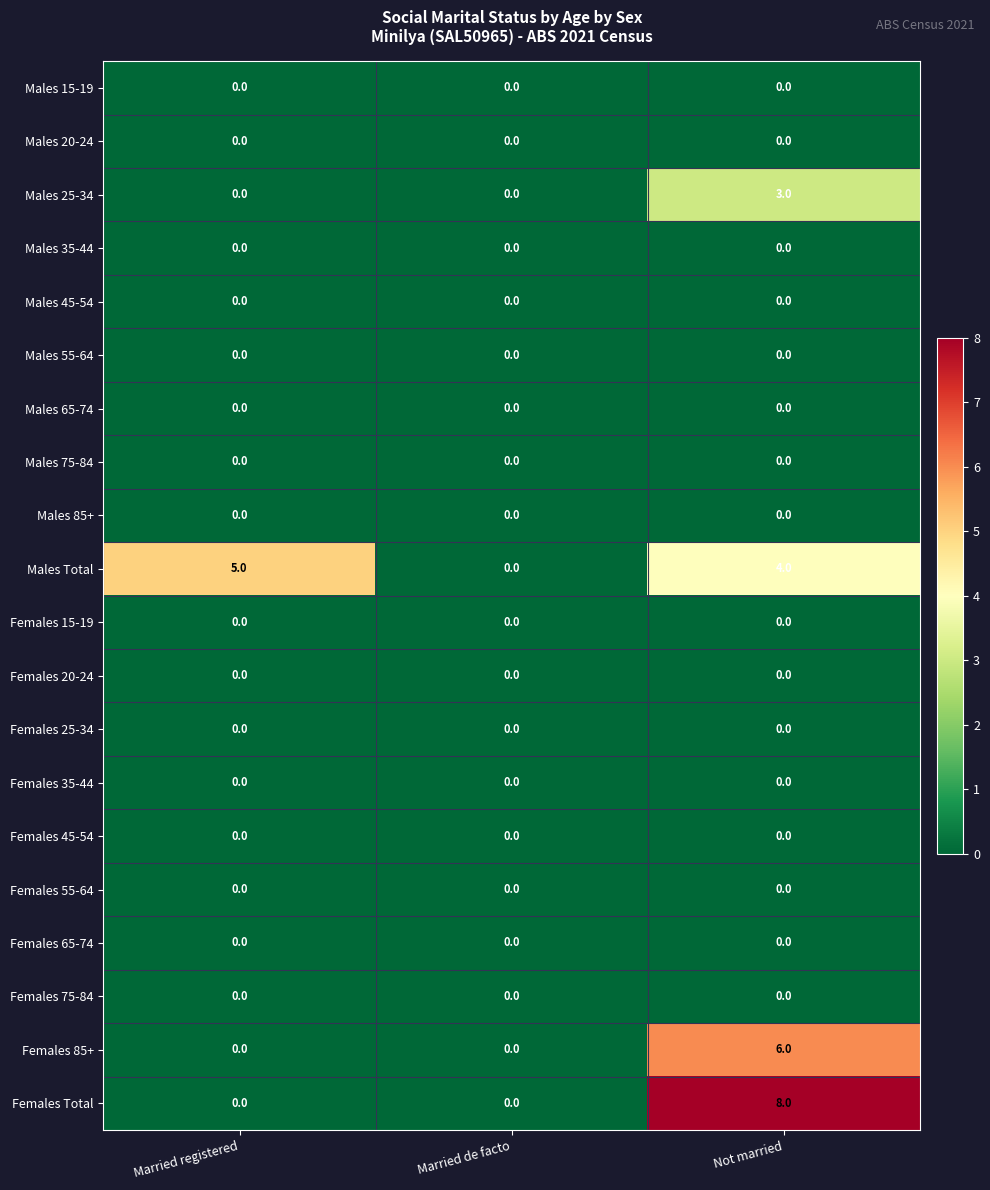

Is it true that Females 75-84 equals 0 at Married registered?

True